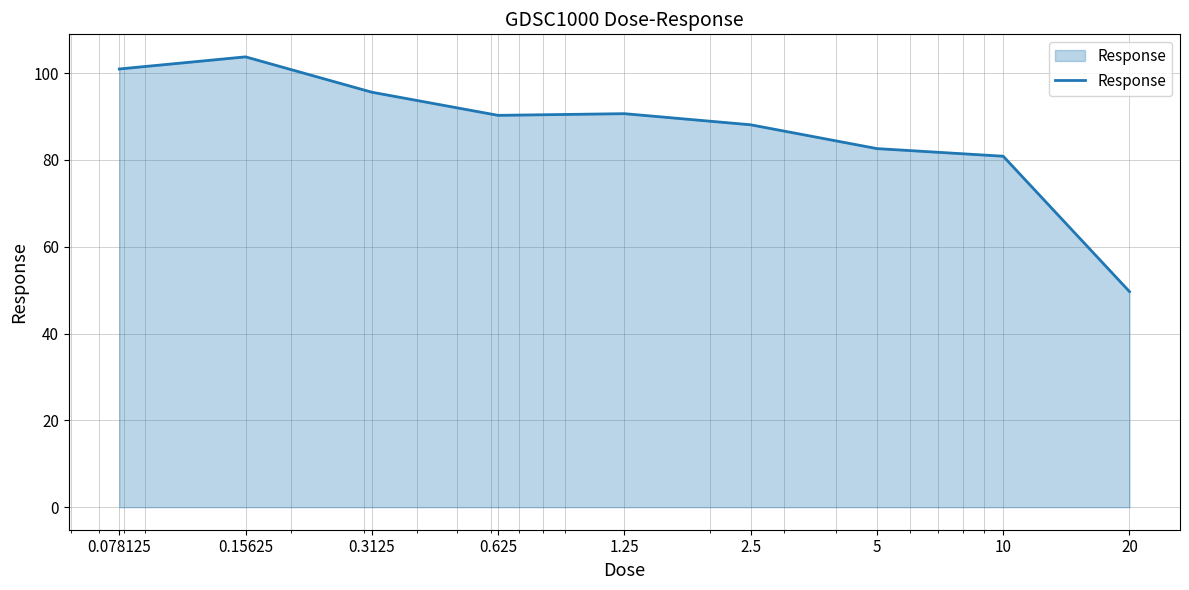

What is the average value?

86.9